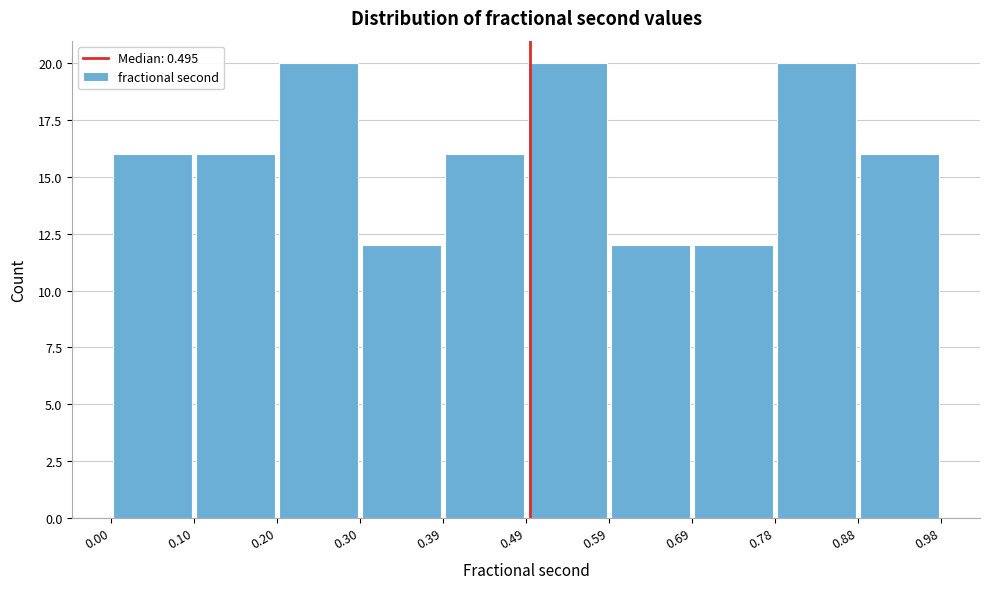

What is the height of the bar covering 0.88 to 0.98 on the x-axis? The values are not printed on the chart, so give them approximately, as read against the axis.

16